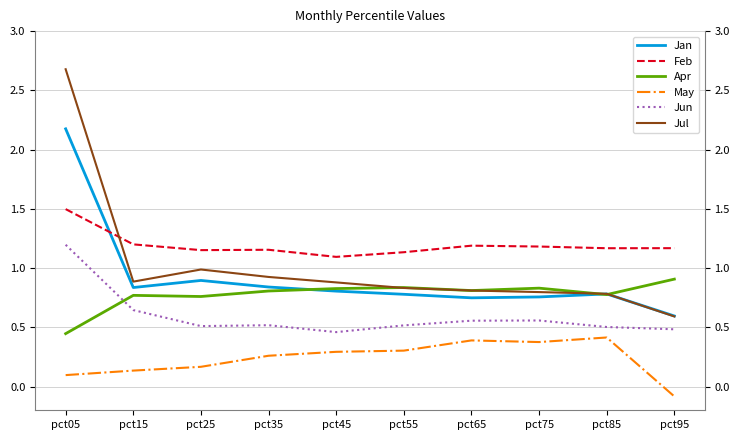

At pct35, list the series in order from smallest to largest.

May, Jun, Apr, Jan, Jul, Feb